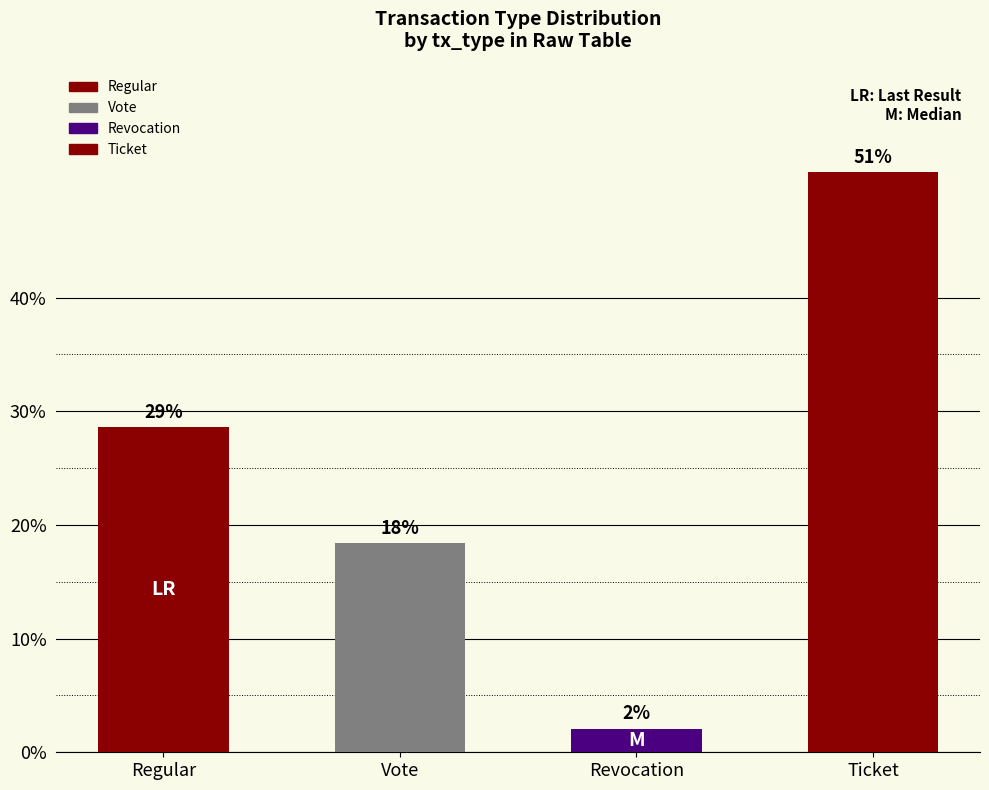

Which has a higher value, Vote or Regular?

Regular